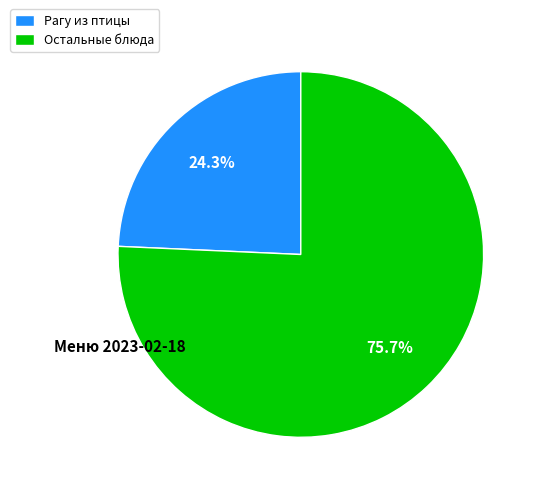

Count the number of slices in the pie.

2